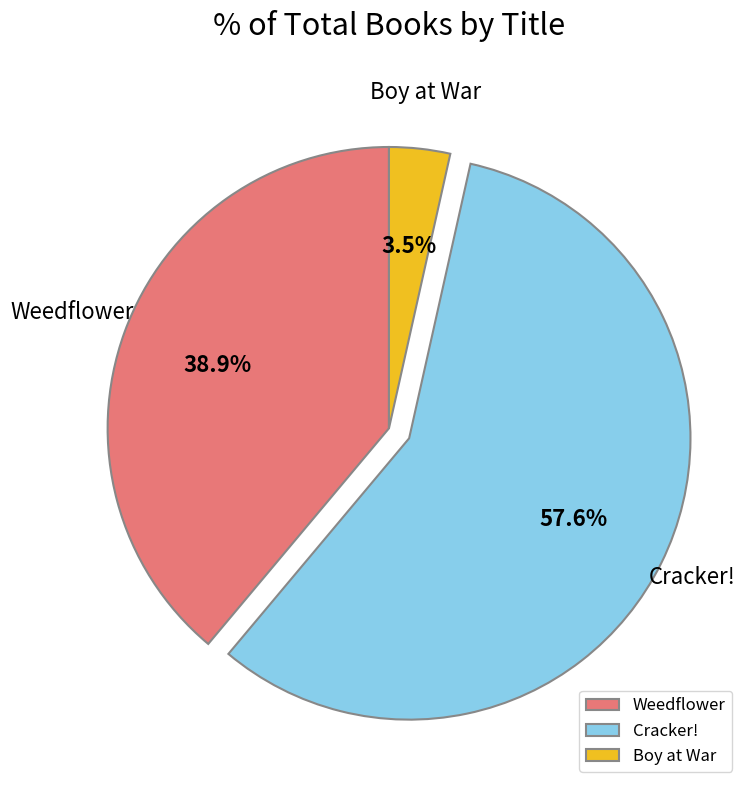

Which slice is the smallest?

Boy at War